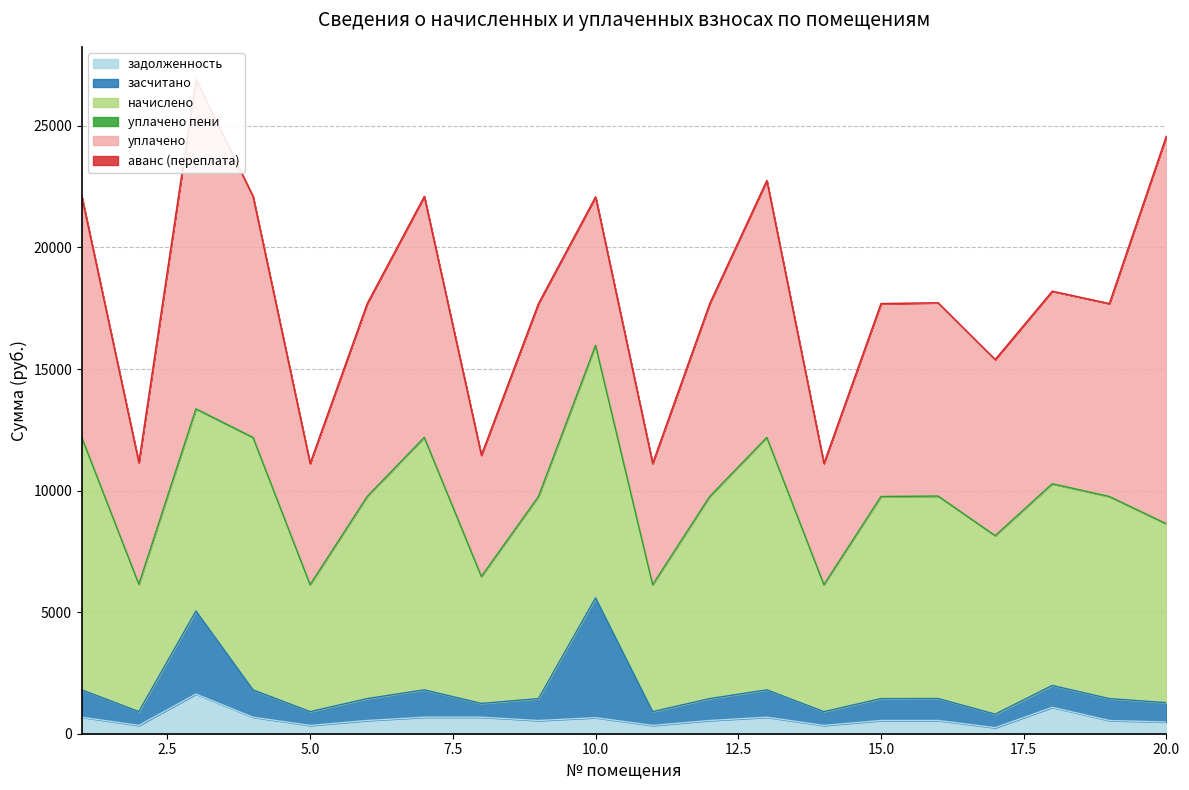

Reading left to right, what are all the values shown in this chart?

задолженность: 678.8	342.7	1631.3	678.8	341.7	543.8	679.2	680.3	543.1	660.4	341.7	543.8	679.2	341.7	543.8	544.8	247.4	1085.5	543.8	481.2
засчитано: 1124.8	567.8	3417.4	1124.8	566.1	901.0	1125.4	566.1	901.0	4928.9	566.1	901.0	1125.4	566.1	901.0	902.7	558.9	899.3	901.0	797.3
начислено: 10381.5	5237.8	8311.5	10381.5	5222.1	8311.5	10381.5	5222.1	8311.5	10381.5	5222.1	8311.5	10381.5	5222.1	8311.5	8327.2	7339.2	8295.8	8311.5	7354.8
уплачено пени: 0.0	0.0	0.0	0.0	0.0	0.0	0.0	0.0	0.0	0.0	0.0	0.0	0.0	0.0	0.0	0.0	0.0	0.0	0.0	0.0
уплачено: 9910.1	4999.6	13545.1	9910.1	4984.7	7933.6	9909.5	4984.7	7933.6	6105.9	4984.7	7933.6	10562.9	4984.7	7933.6	7948.6	7242.2	7918.6	7933.6	15954.9
аванс (переплата): 0.0	0.0	0.0	0.0	0.0	0.0	0.0	0.0	0.0	0.0	0.0	0.0	0.0	0.0	0.0	0.0	0.0	0.0	0.0	0.0